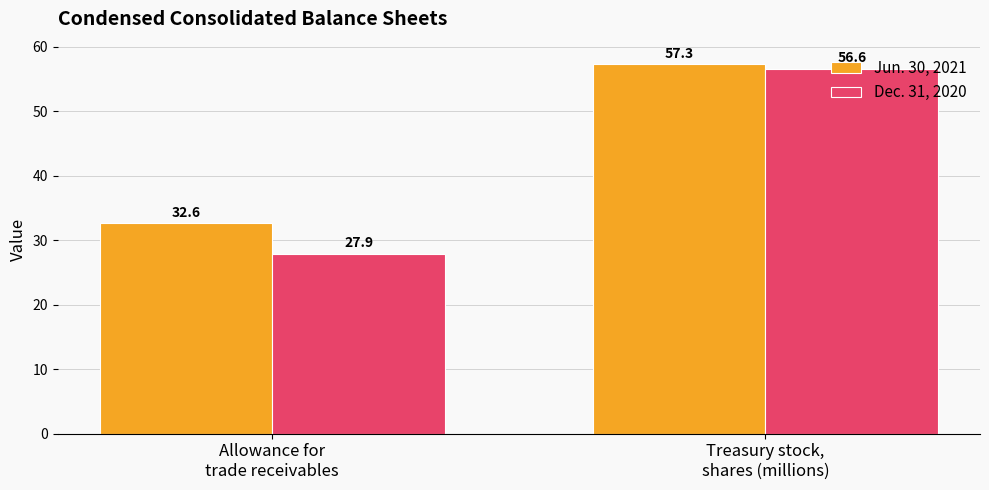

What is the label of the 2nd bar from the left?

Treasury stock,
shares (millions)